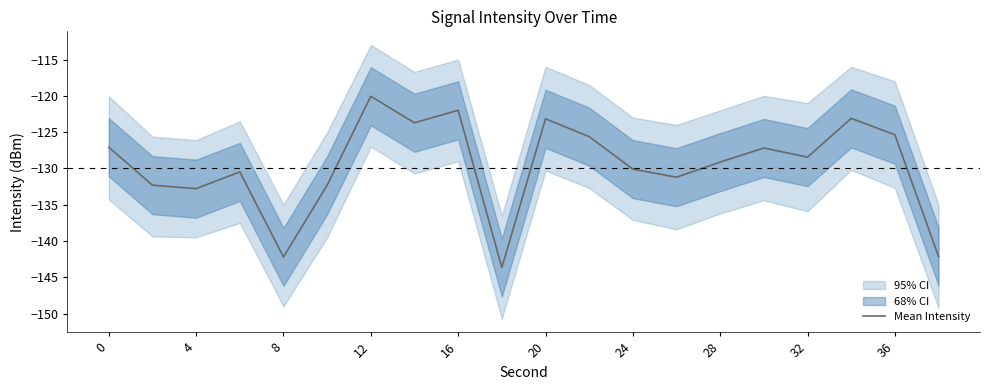

Is it true that Mean Intensity equals -142.2 at 8?

True